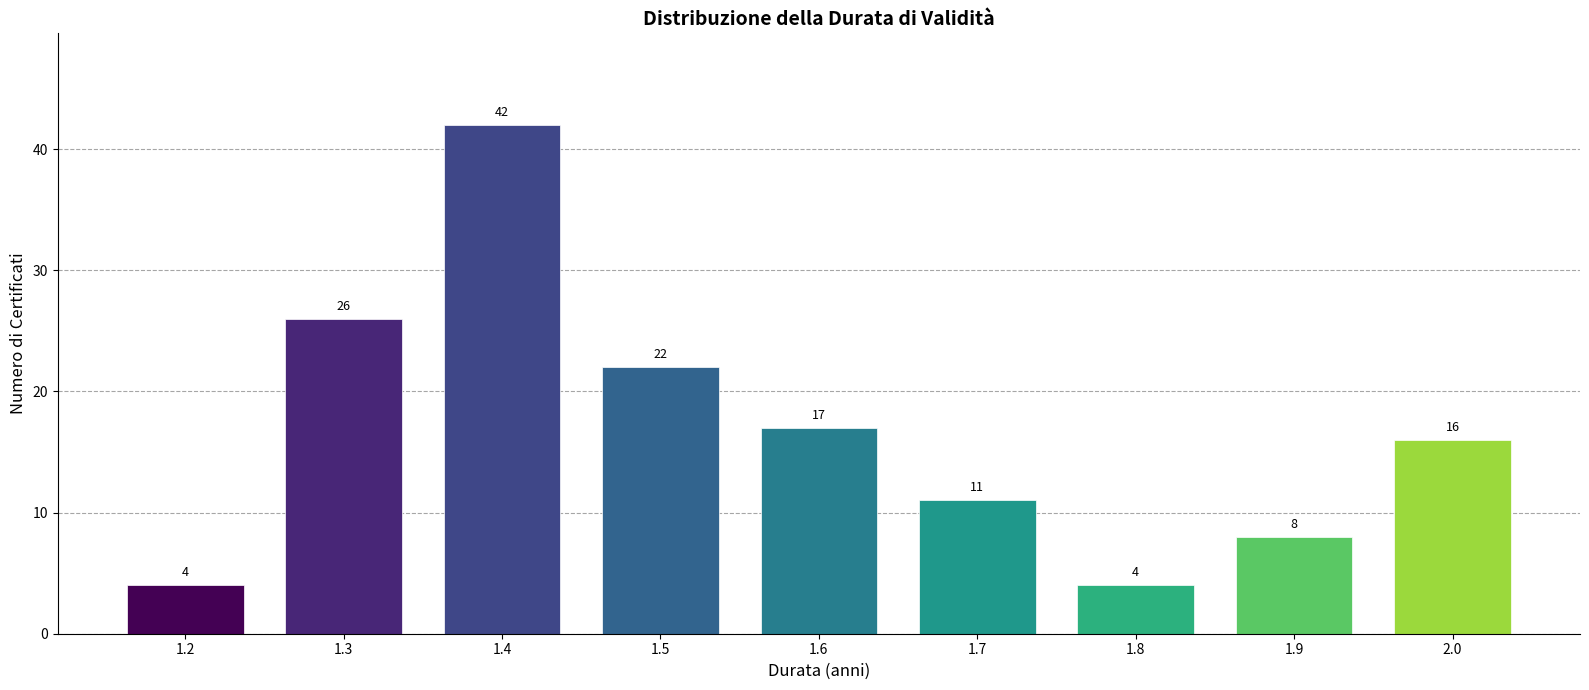

How tall is the bar that spans 1.25 to 1.35 on the x-axis?

26